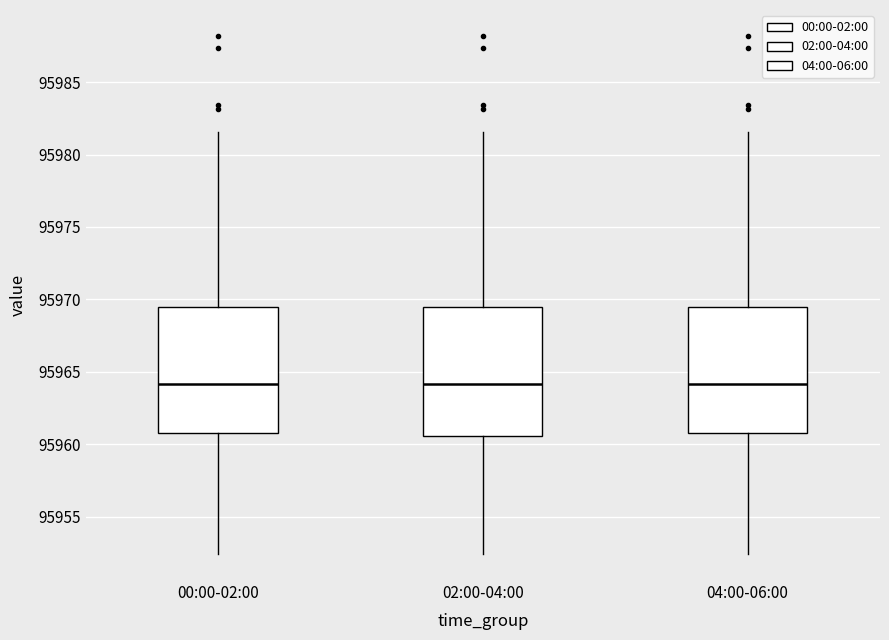

Where does the median line of the box for 02:00-04:00 sit on the y-axis? The values are not printed on the chart, so give them approximately, as read against the axis.

95964.0